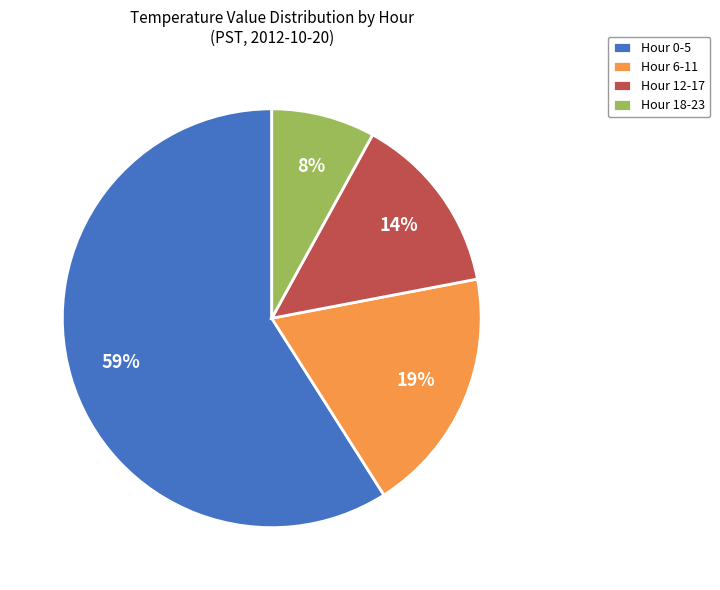

Which has a higher value, Hour 18-23 or Hour 6-11?

Hour 6-11